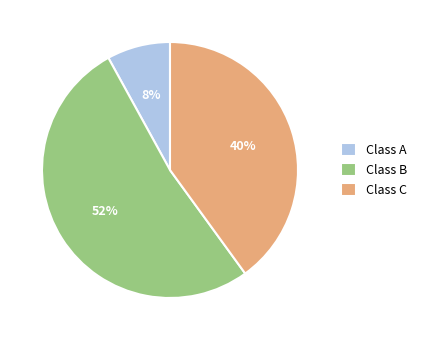

Do Class C and Class B together represent more than half of the pie?

Yes